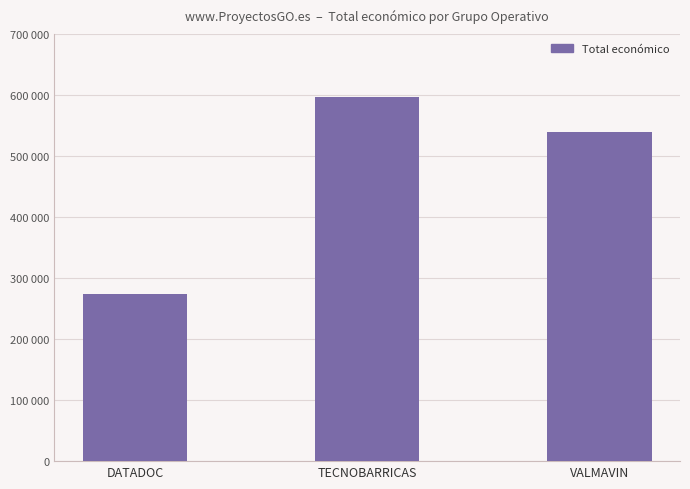

What is the sum of all values?

1410567